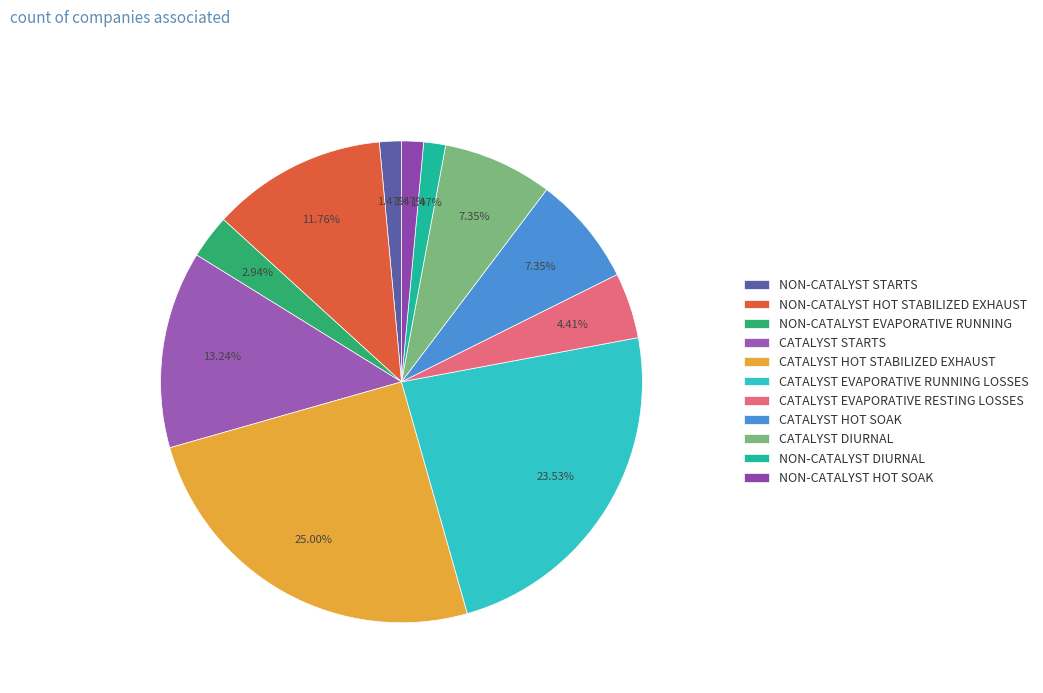

Count the number of slices in the pie.

11